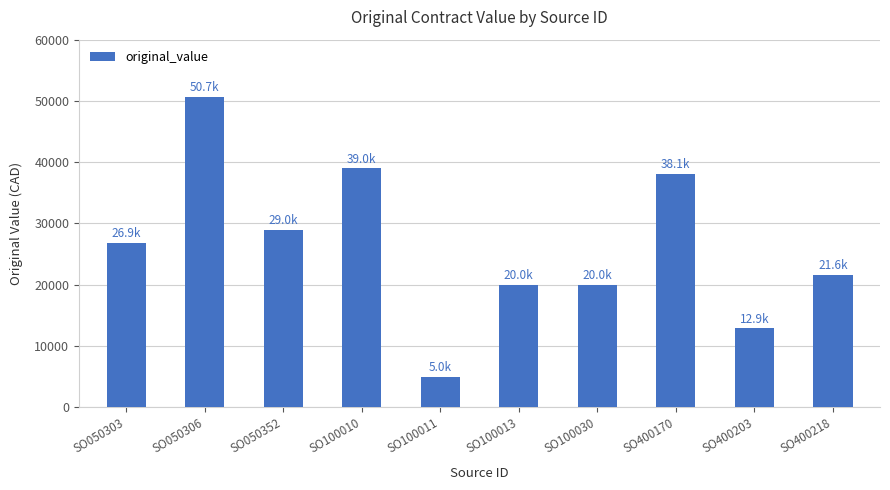

Reading left to right, what are all the values shown in this chart?

SO050303=26880	SO050306=50700	SO050352=29000	SO100010=39000	SO100011=5000	SO100013=20000	SO100030=20000	SO400170=38100	SO400203=12900	SO400218=21600